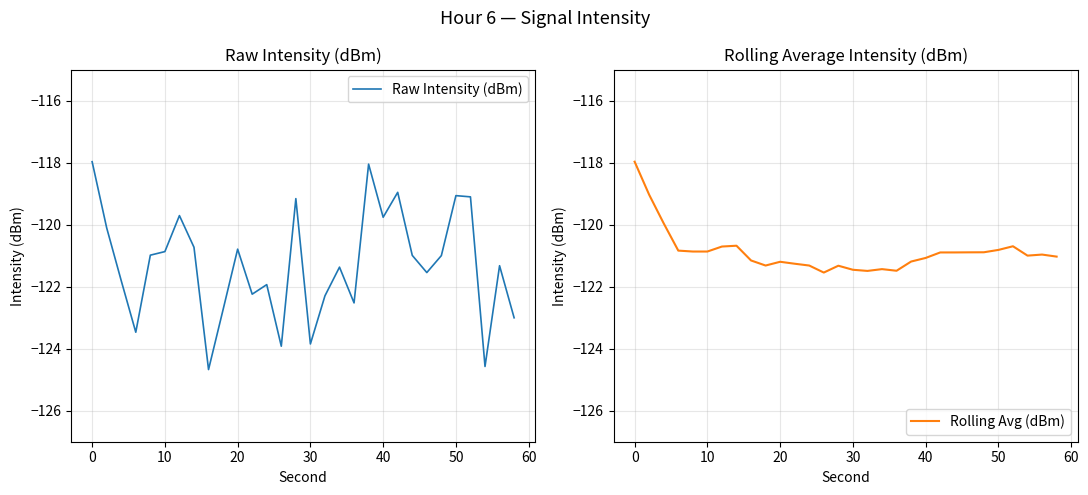

Is it true that Rolling Avg (dBm) equals -45.5 at 40?

False